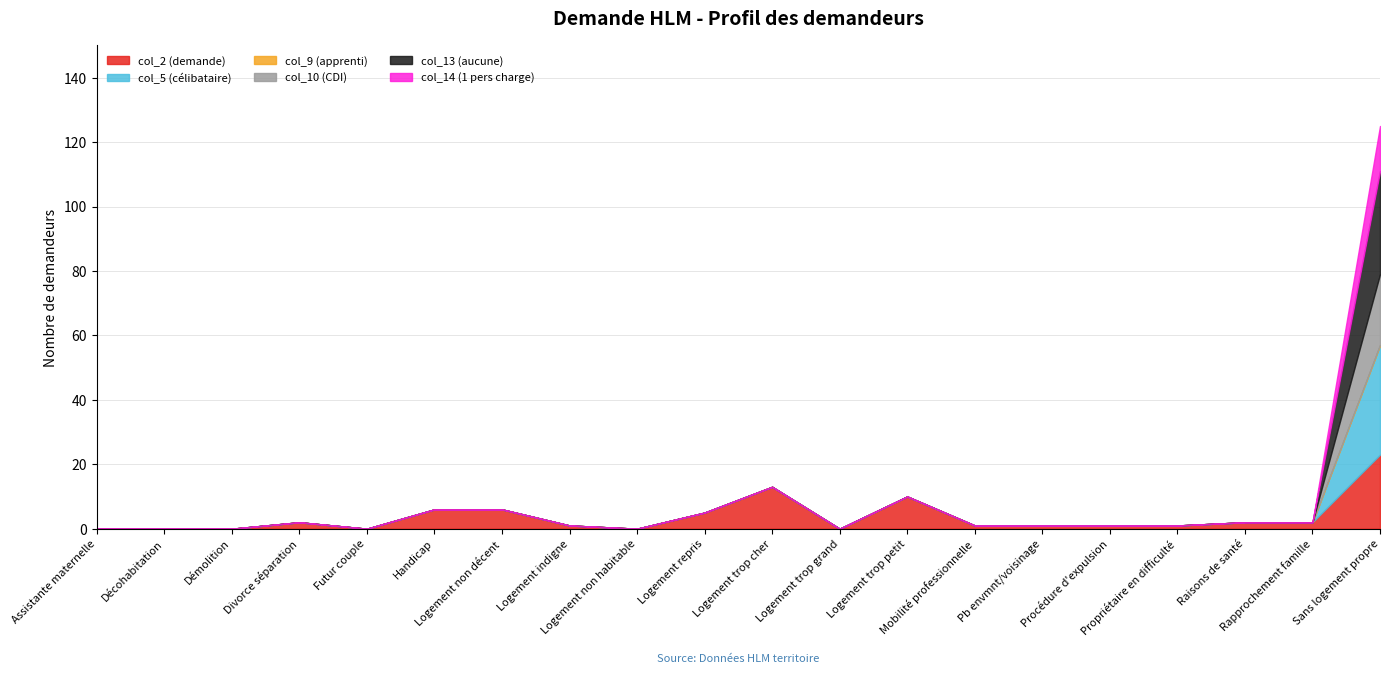

What is the difference between the col_2 (demande) values at Logement non habitable and Logement trop petit?

10